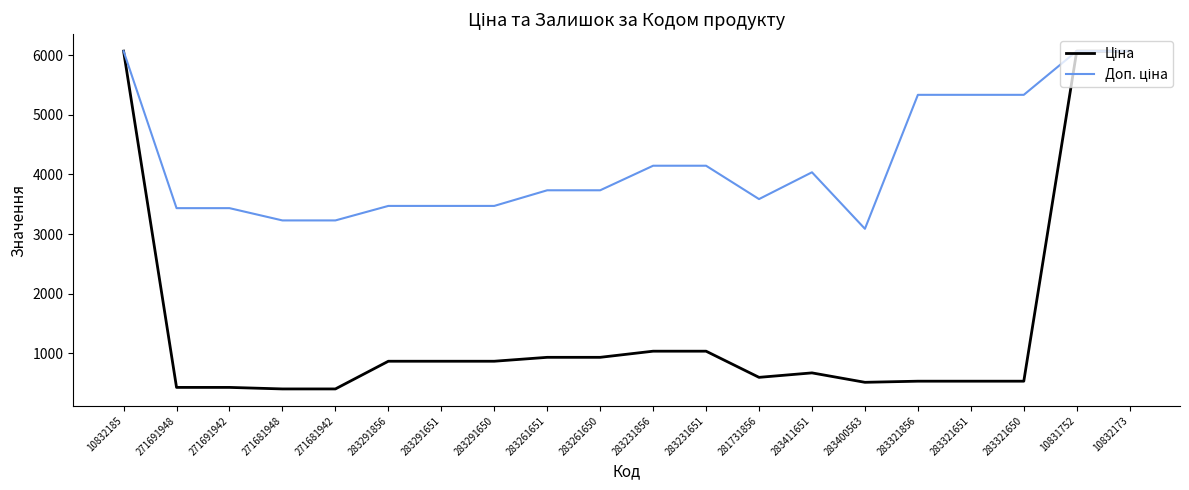

What is the minimum value shown in the chart?

403.6